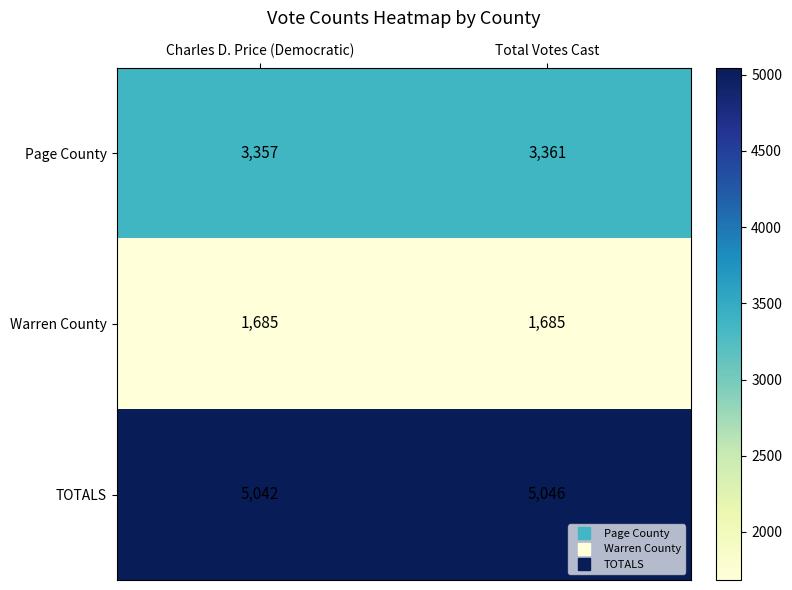

Rank the series at Charles D. Price (Democratic) from highest to lowest value.

TOTALS, Page County, Warren County